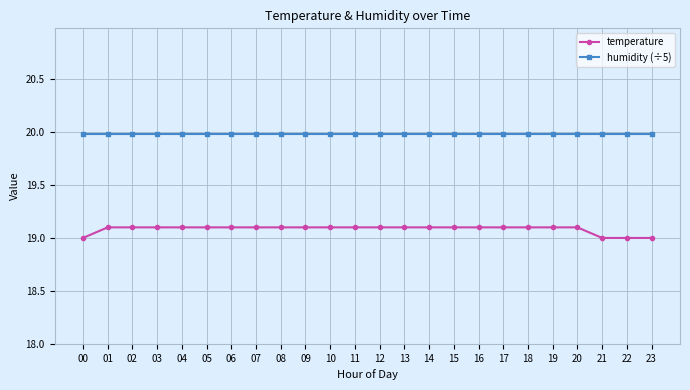

Reading right to left, transcribe all the data shown in this chart.

temperature: 23=19.0	22=19.0	21=19.0	20=19.1	19=19.1	18=19.1	17=19.1	16=19.1	15=19.1	14=19.1	13=19.1	12=19.1	11=19.1	10=19.1	09=19.1	08=19.1	07=19.1	06=19.1	05=19.1	04=19.1	03=19.1	02=19.1	01=19.1	00=19.0
humidity (÷5): 23=20.0	22=20.0	21=20.0	20=20.0	19=20.0	18=20.0	17=20.0	16=20.0	15=20.0	14=20.0	13=20.0	12=20.0	11=20.0	10=20.0	09=20.0	08=20.0	07=20.0	06=20.0	05=20.0	04=20.0	03=20.0	02=20.0	01=20.0	00=20.0